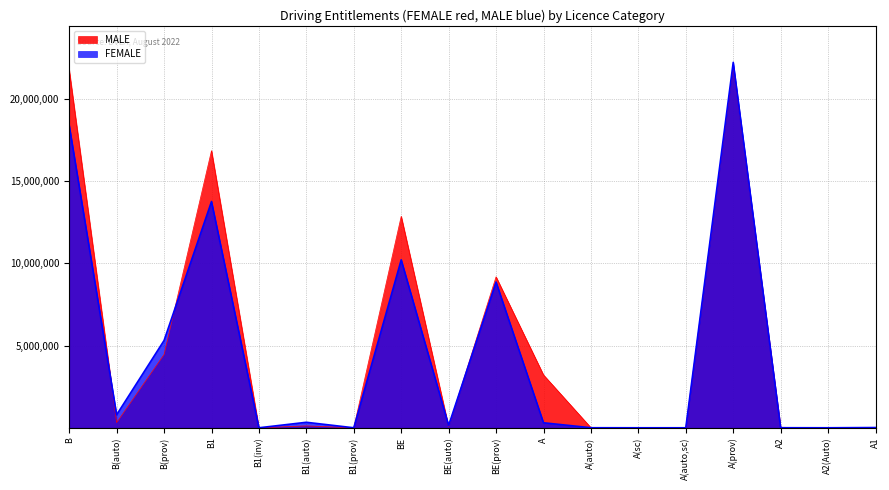

Which has a higher value, A or BE(auto)?

A